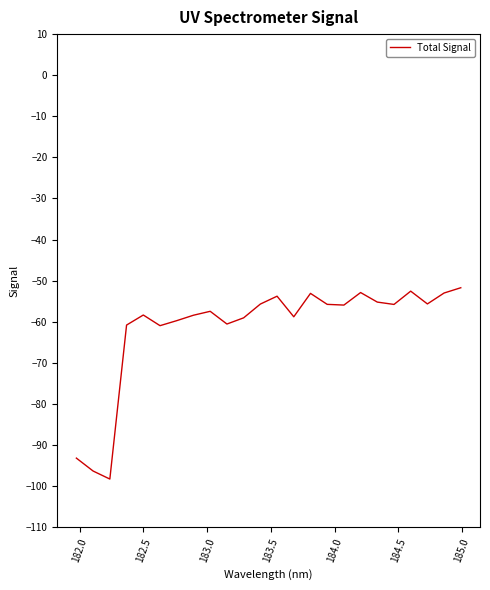

How many interior local valleys (lower than both neighbors) does the data have?

7